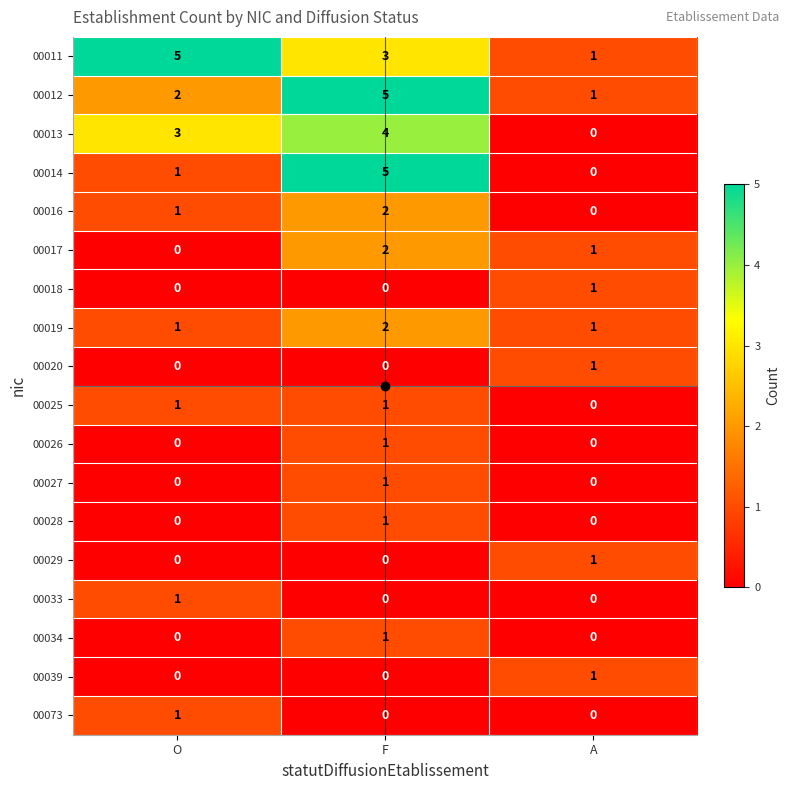

Between F and A, which series saw the biggest shift?

00014